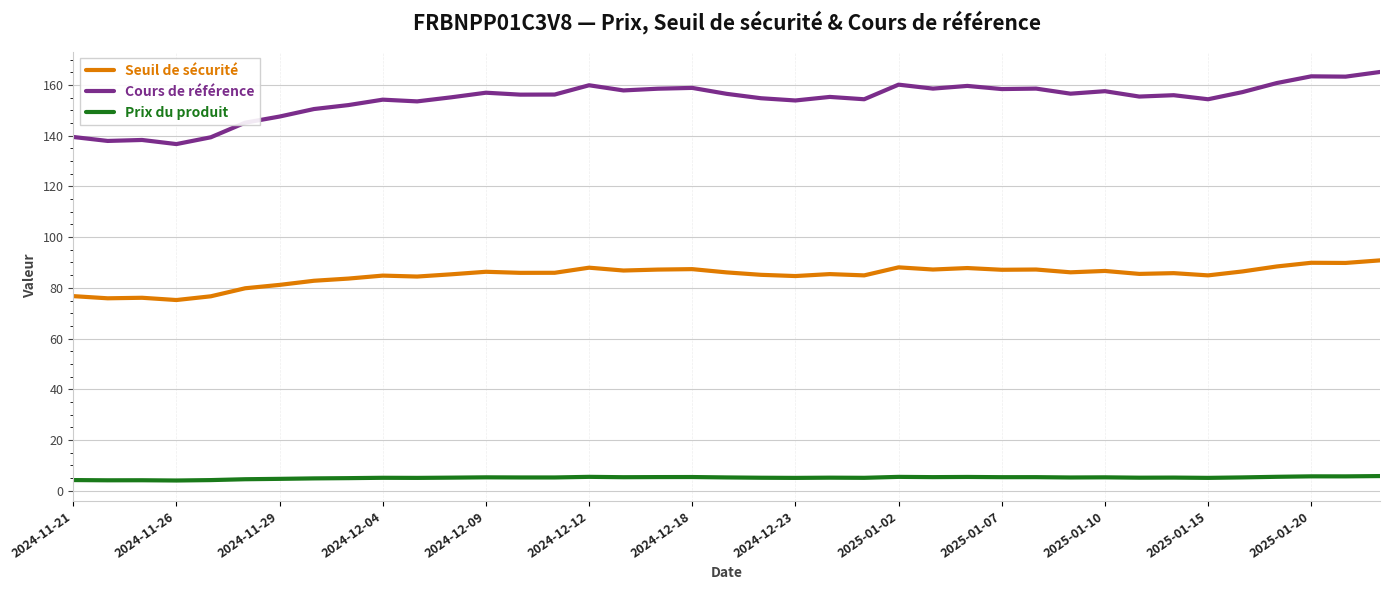

What is the average value of the Cours de référence series?

154.2